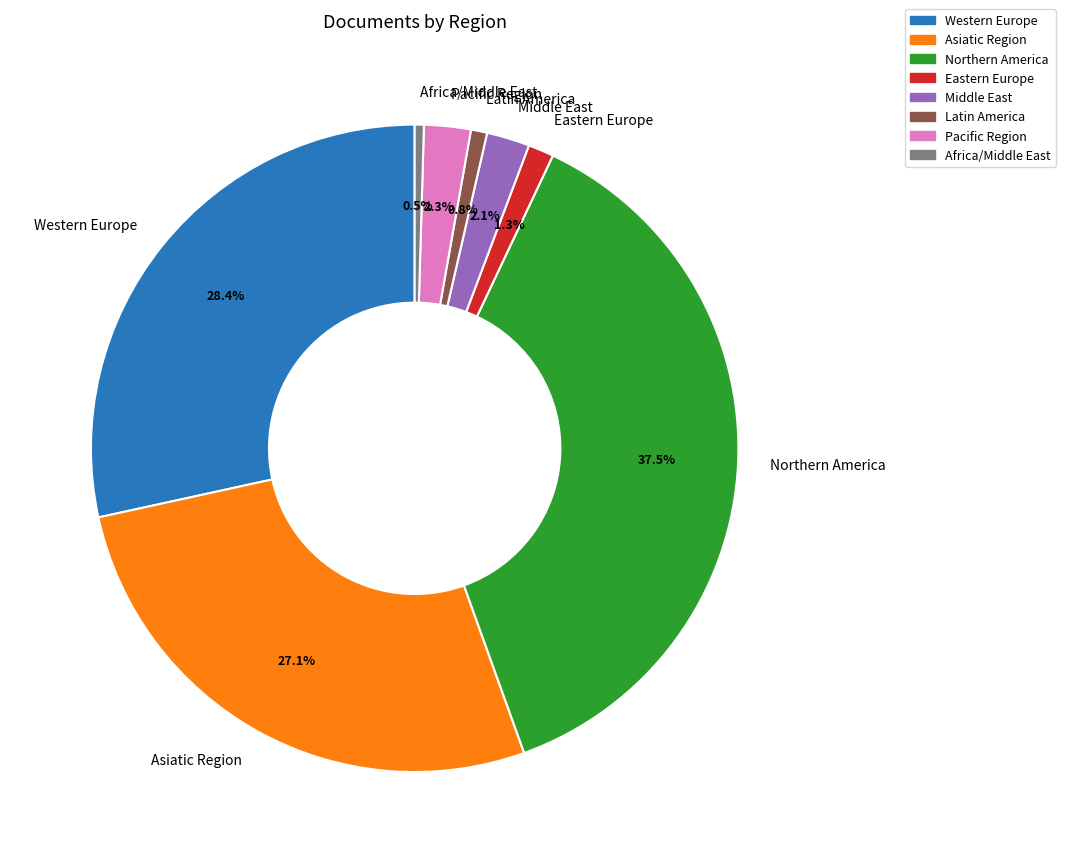

Which slice is the largest?

Northern America